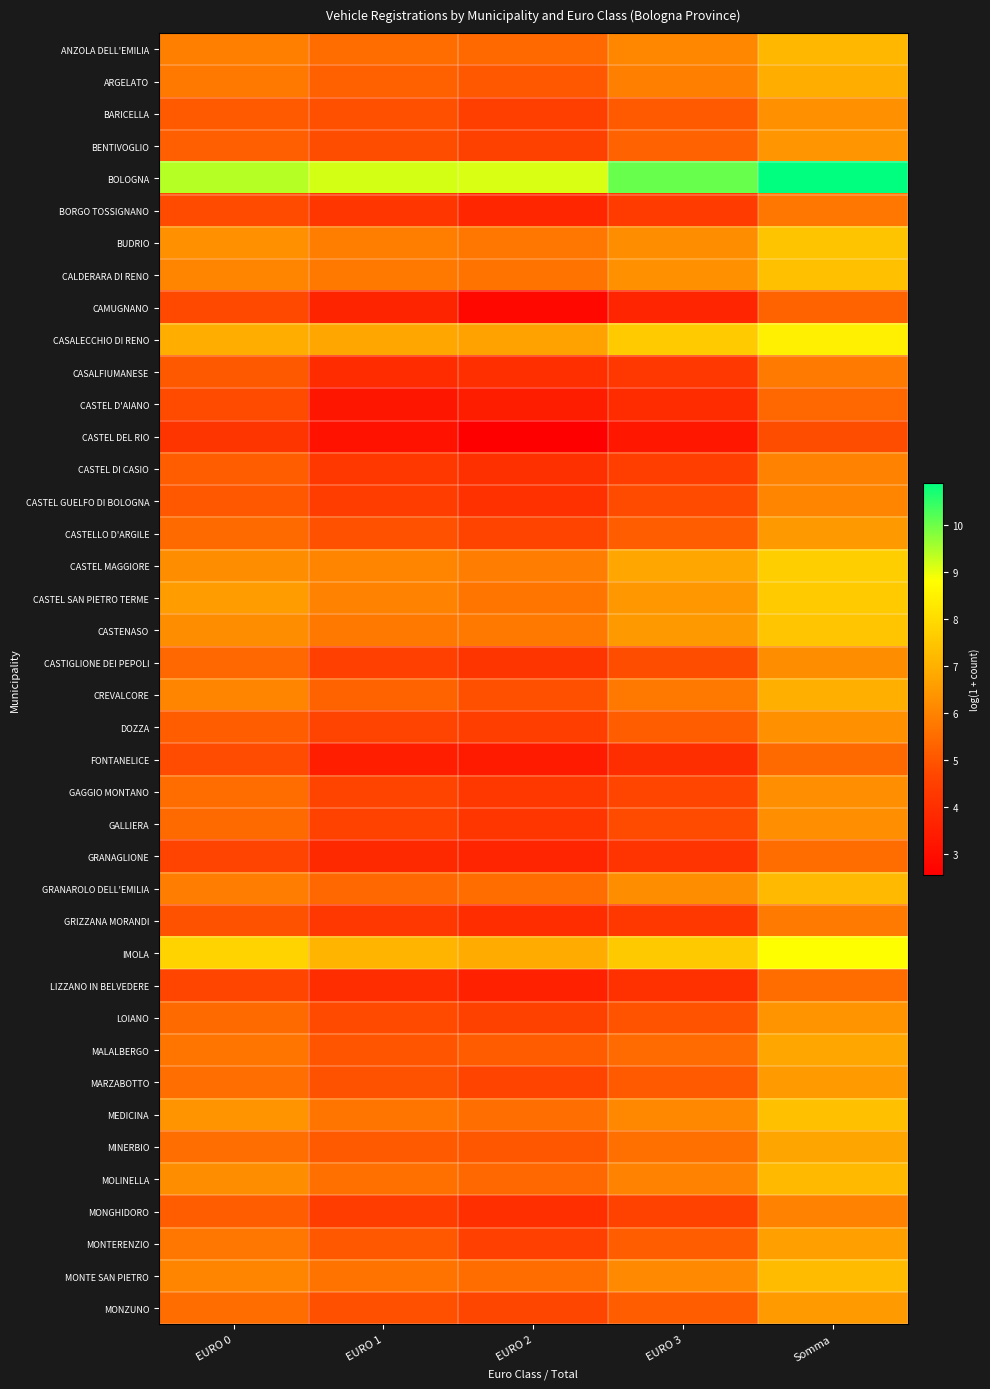

Which series has the largest total across all categories?

BOLOGNA